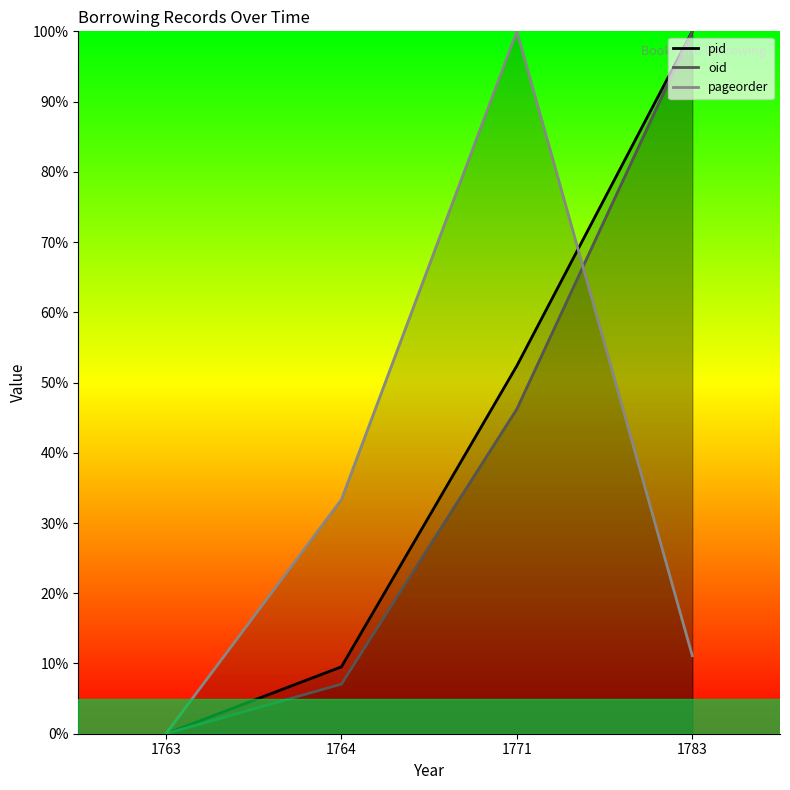

Reading right to left, list all the values displayed in this chart.

pid: 100.0	52.4	9.5	0.0
oid: 100.0	46.2	7.1	0.0
pageorder: 11.1	100.0	33.3	0.0